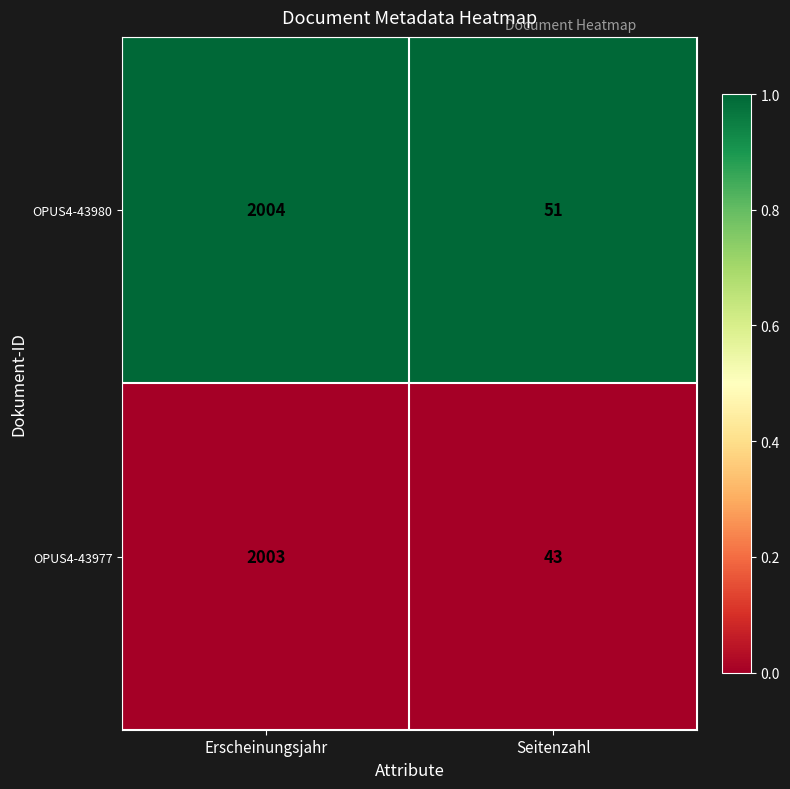

What is the difference between the highest and lowest values at Seitenzahl?

8